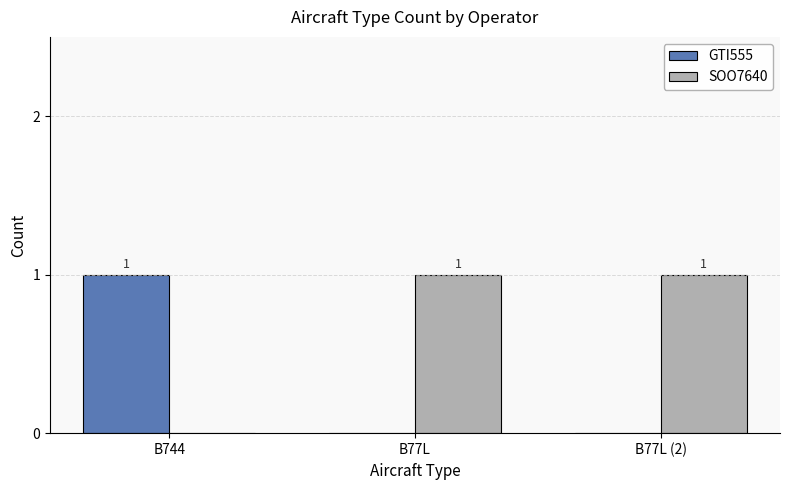

Are the bars horizontal?

No